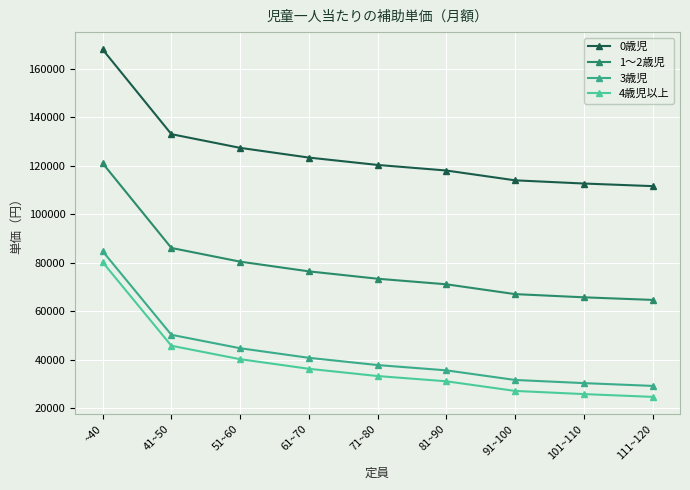

What is the sum of the 3歳児 values at 51~60 and 41~50?

95030